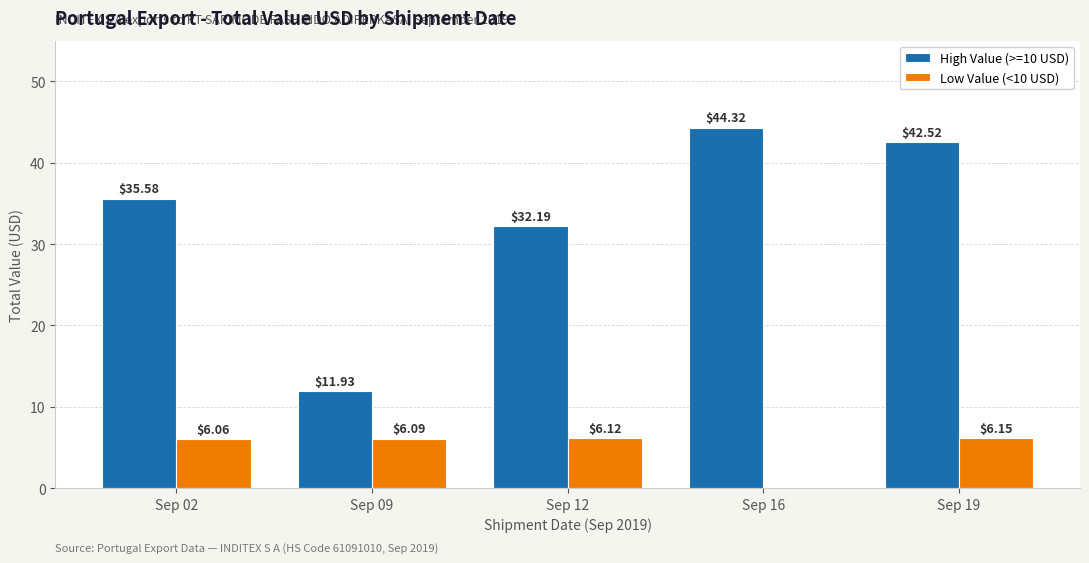

What is the highest value of the High Value (>=10 USD) series?

44.3